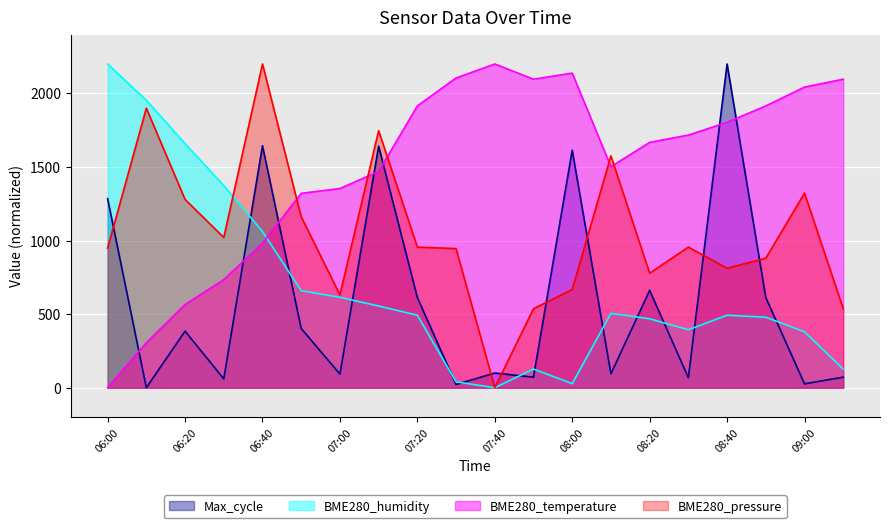

At which label does BME280_temperature reach its minimum?

06:00